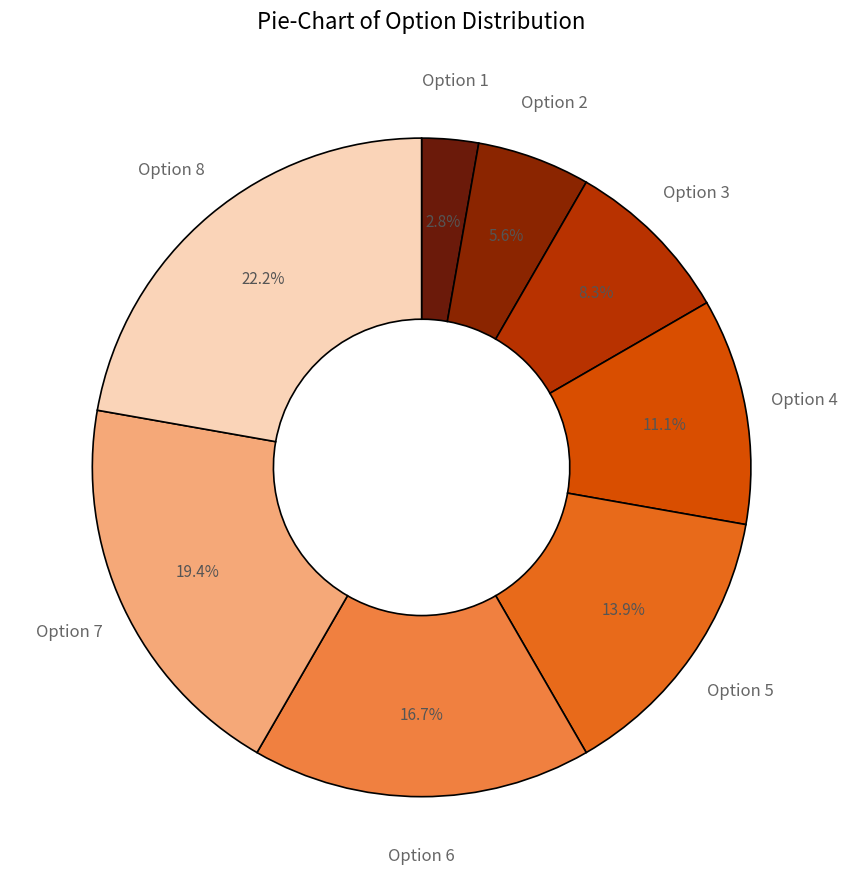

How much of the chart is everything except Option 1?

97.2%